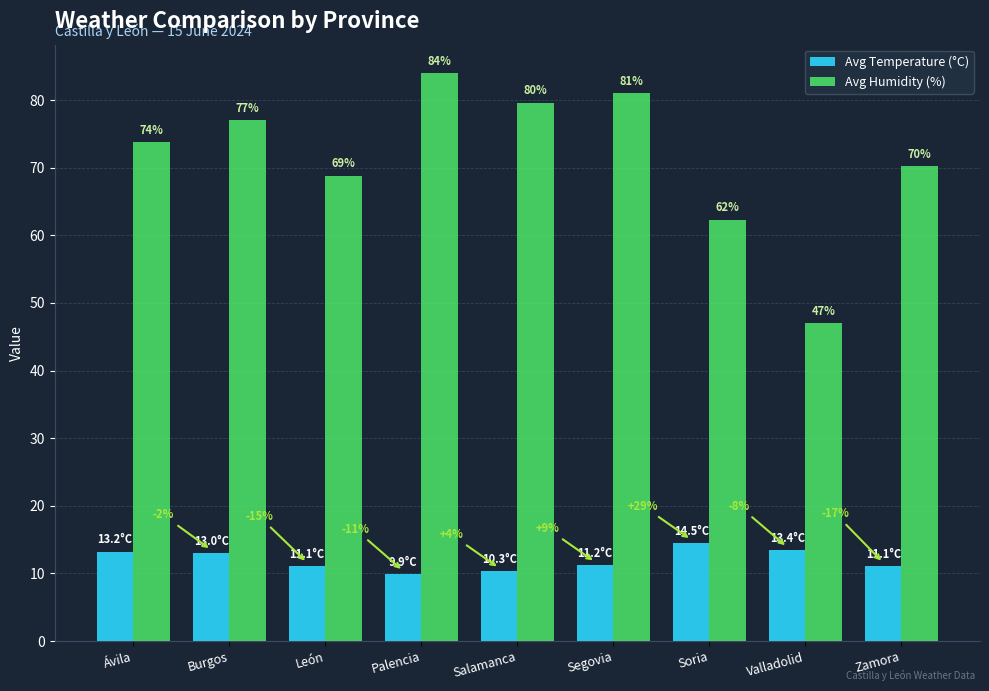

What is the minimum value for Avg Temperature (°C)?

9.9